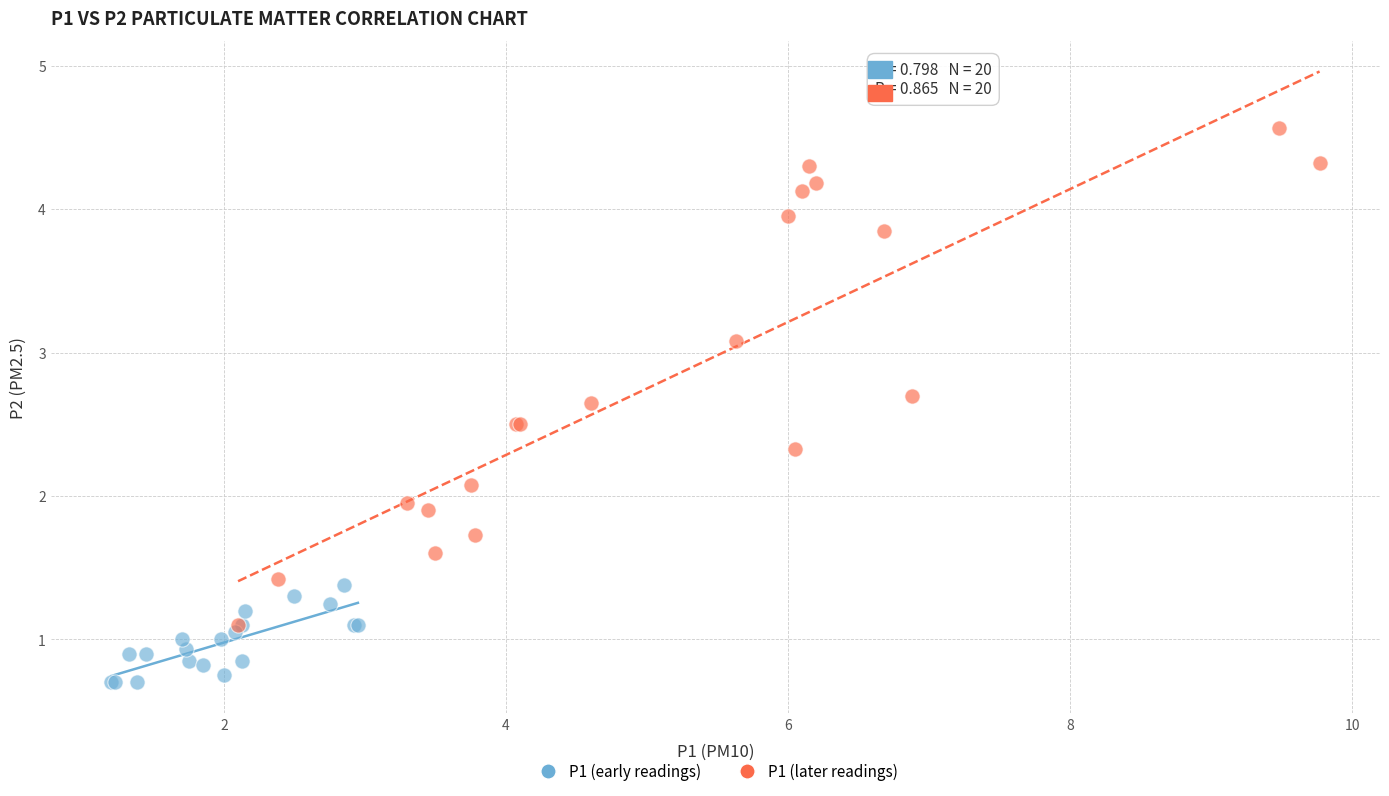

Which series contains the lowest Y value?

P1 (early readings)